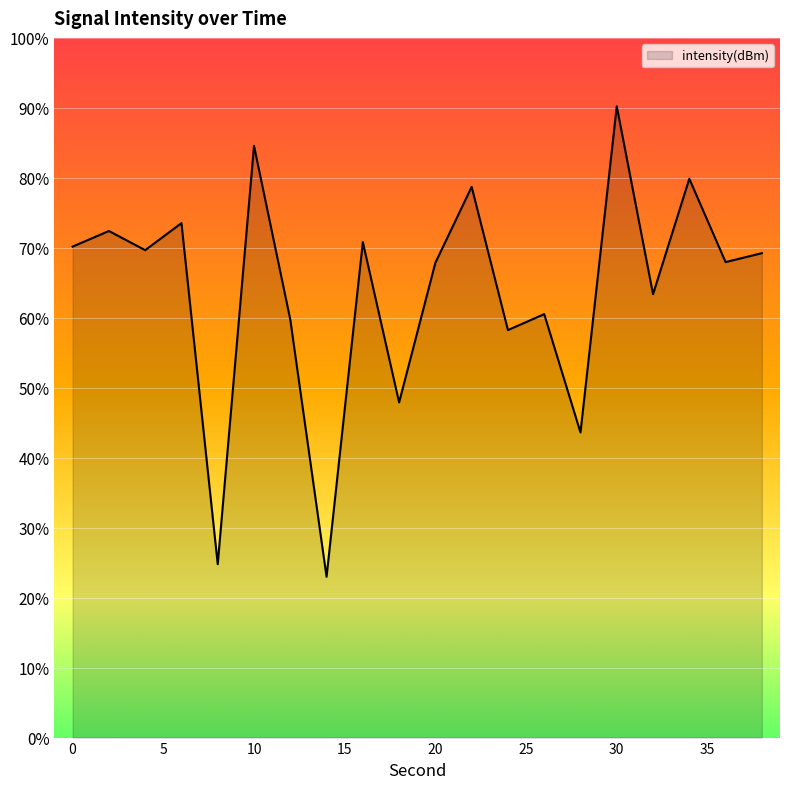

What is the minimum value shown in the chart?

23.0